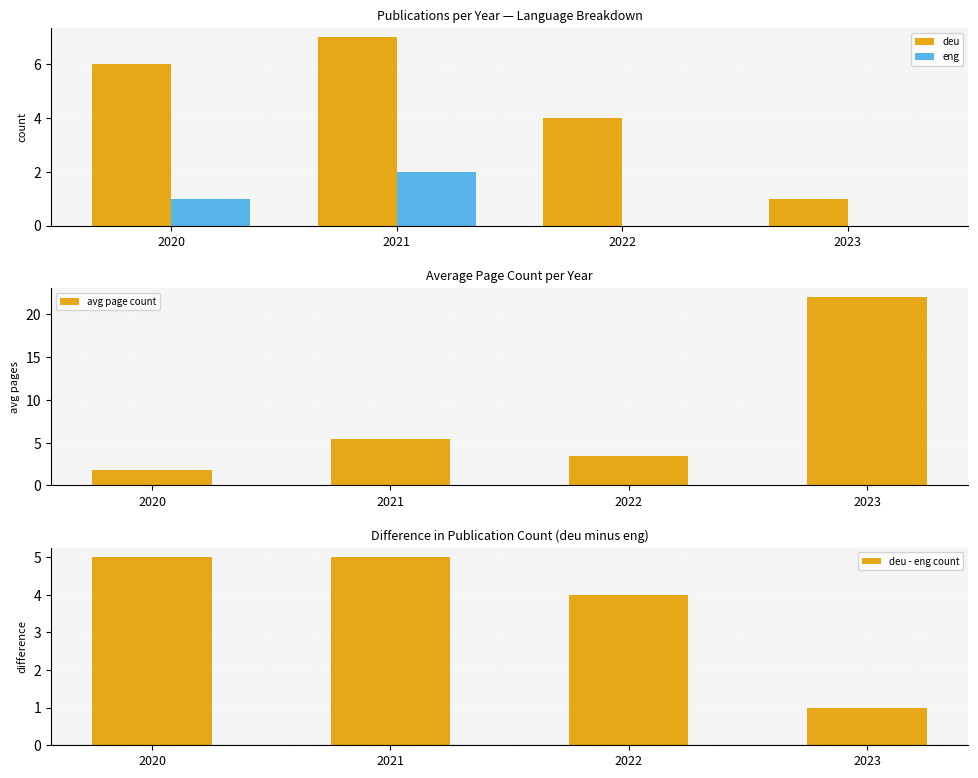

Which has a higher value, 2022 or 2021?

2021